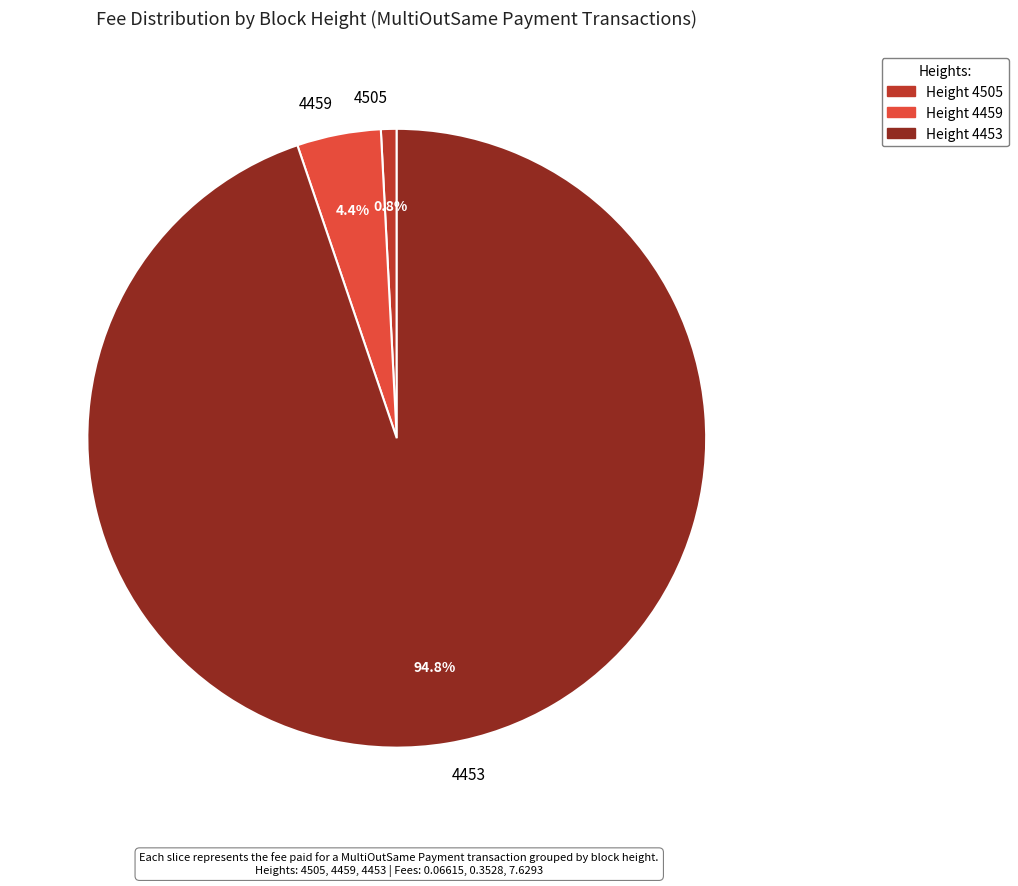

Is there any slice that represents more than half of the pie?

Yes